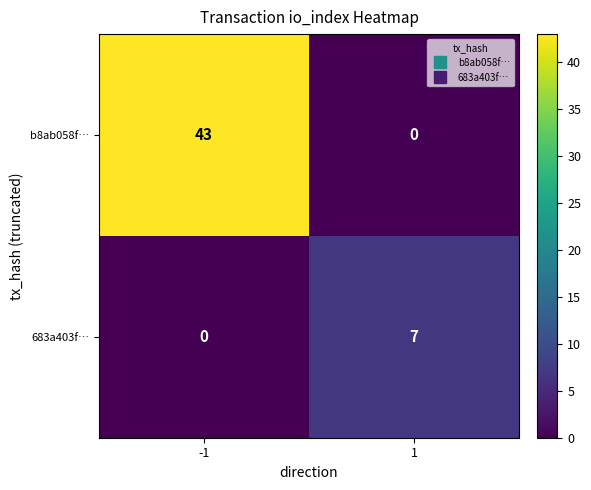

What is the difference between the b8ab058f… values at -1 and 1?

43